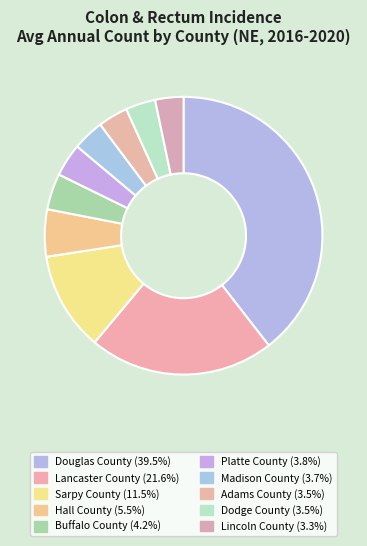

Rank the categories by value from lowest to highest.

Lincoln County, Adams County, Dodge County, Madison County, Platte County, Buffalo County, Hall County, Sarpy County, Lancaster County, Douglas County